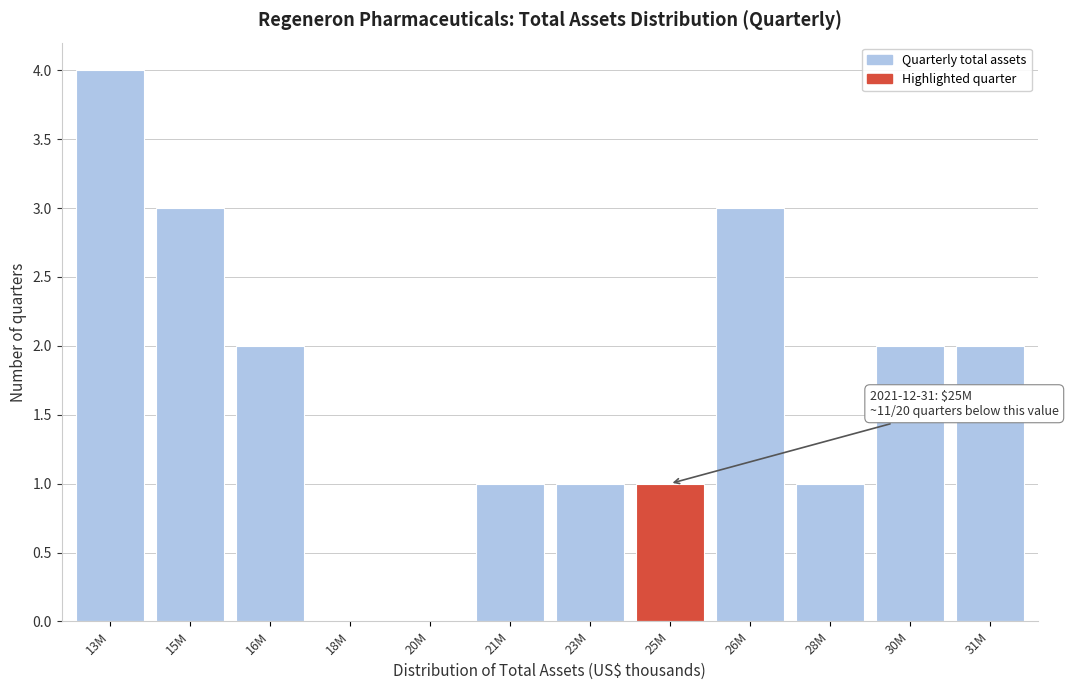

Reading right to left, list all the values displayed in this chart.

31M=2	30M=2	28M=1	26M=3	25M=1	23M=1	21M=1	20M=0	18M=0	16M=2	15M=3	13M=4